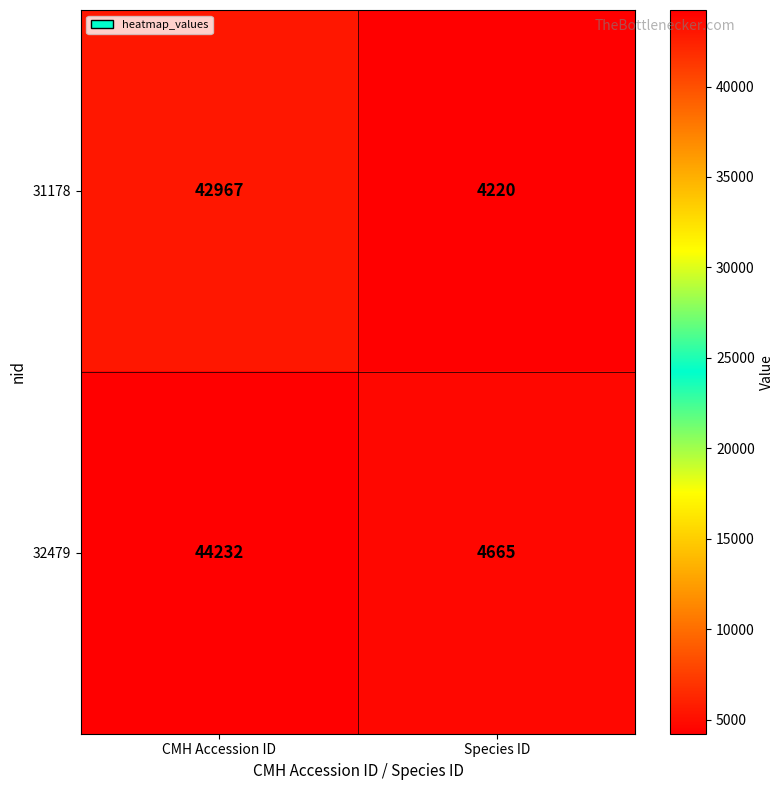

What is the total value across all series at Species ID?

8885